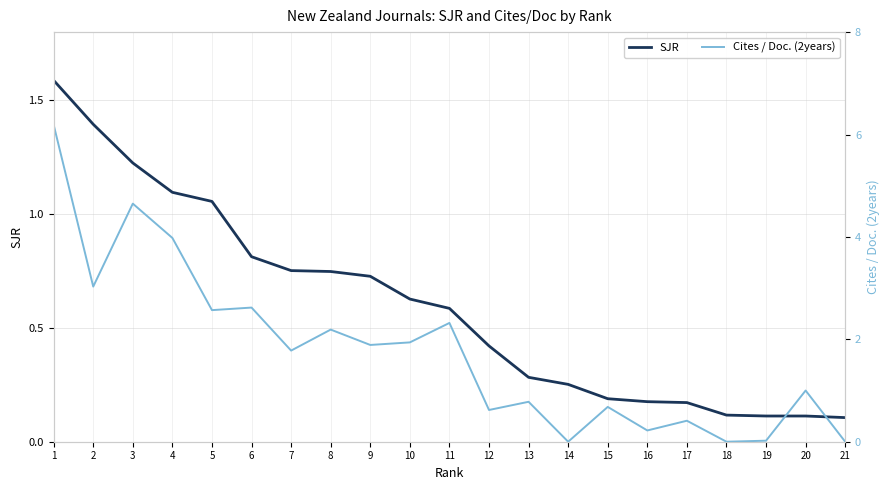

Which series has the largest range (max minus min)?

Cites / Doc. (2years)